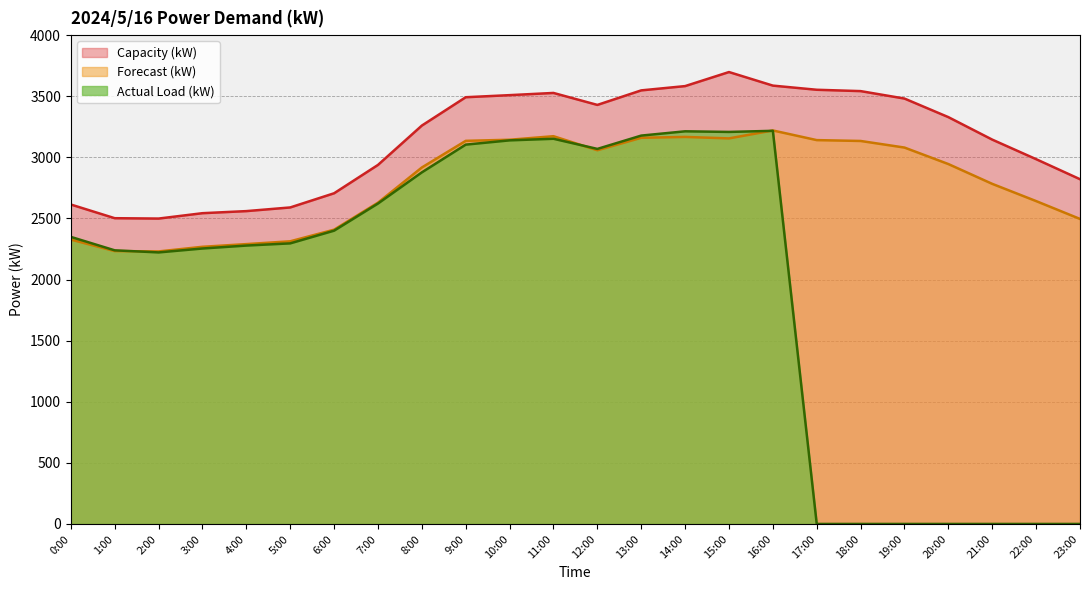

Which category has the lowest value across all series?

17:00